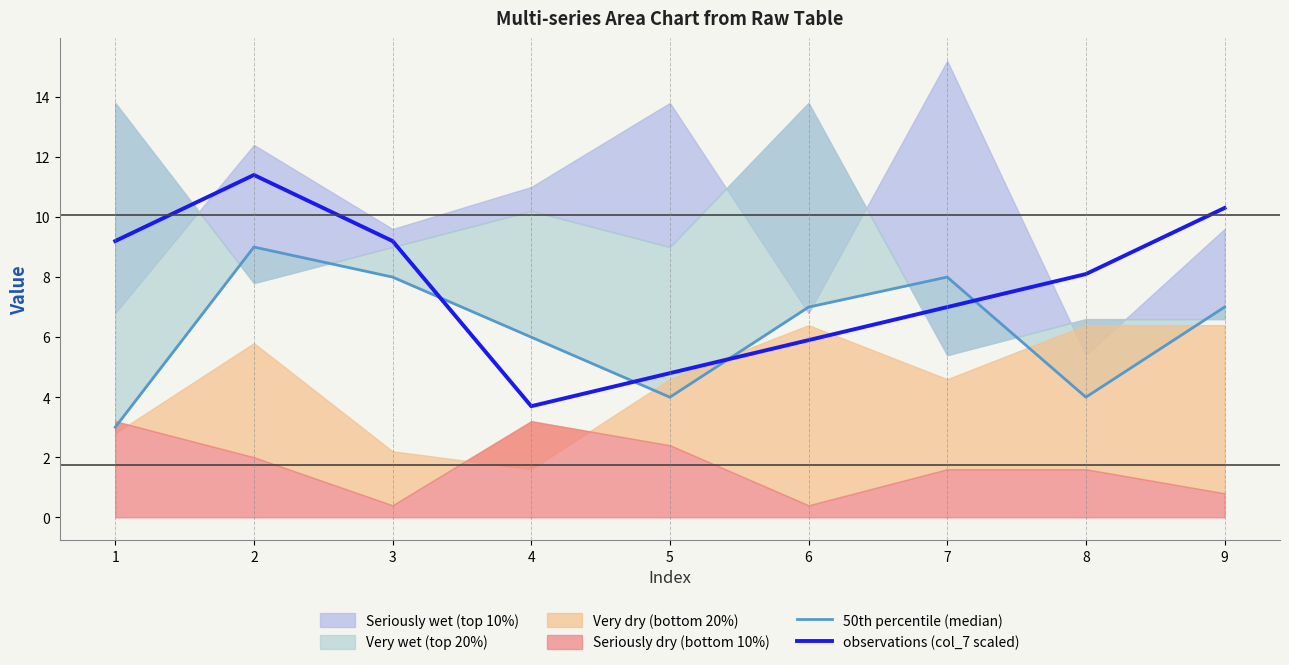

What value does the observations (col_7 scaled) series have at 9?

10.3